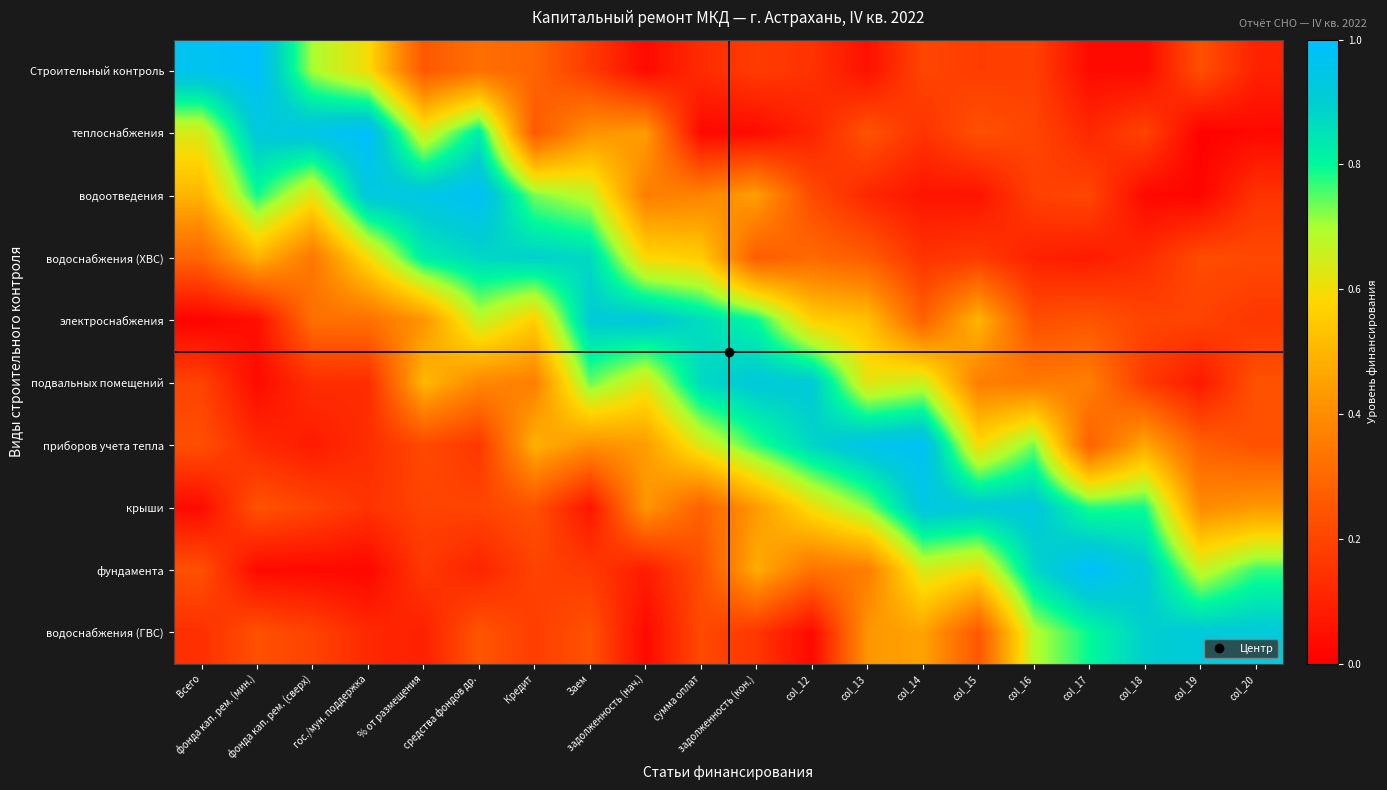

At which category is the sum across all series the highest?

средства фондов др.